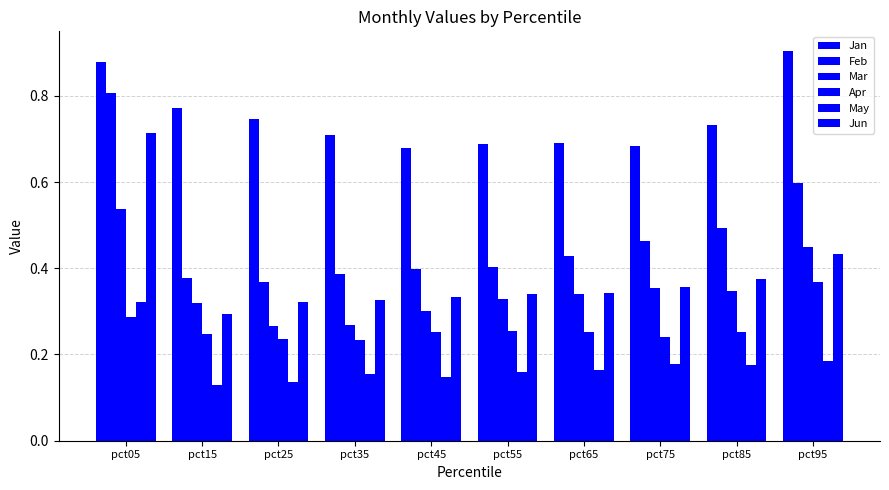

How many bars are there in each group?

6